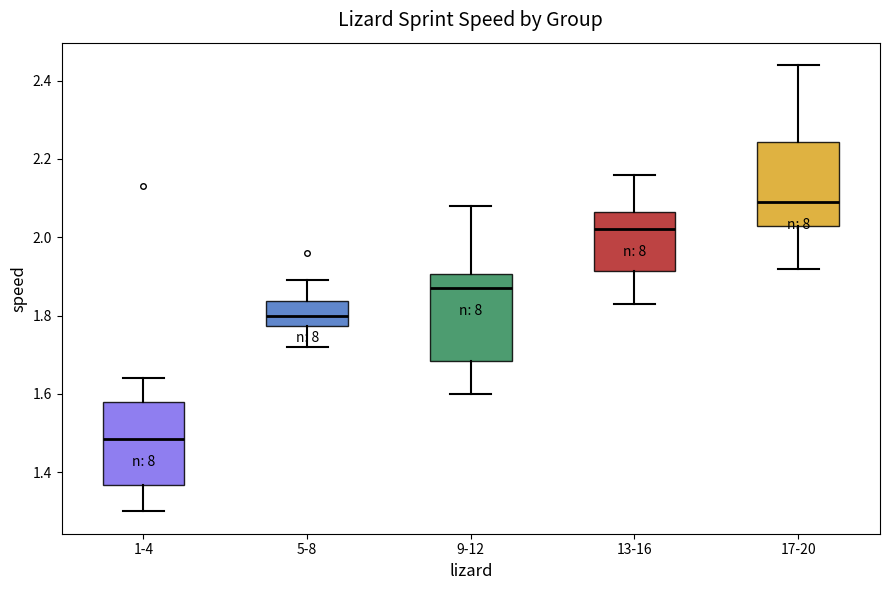

Reading left to right, read every box against the y-axis: the position of its median line, the range the box covers, and the ends of its whiskers. The values are not printed on the chart, so give them approximately, as read against the axis.

1-4: median 1.48, box 1.36 to 1.58, whiskers 1.30 to 1.64
5-8: median 1.80, box 1.78 to 1.84, whiskers 1.72 to 1.90
9-12: median 1.88, box 1.68 to 1.90, whiskers 1.60 to 2.08
13-16: median 2.02, box 1.92 to 2.06, whiskers 1.84 to 2.16
17-20: median 2.10, box 2.04 to 2.24, whiskers 1.92 to 2.44